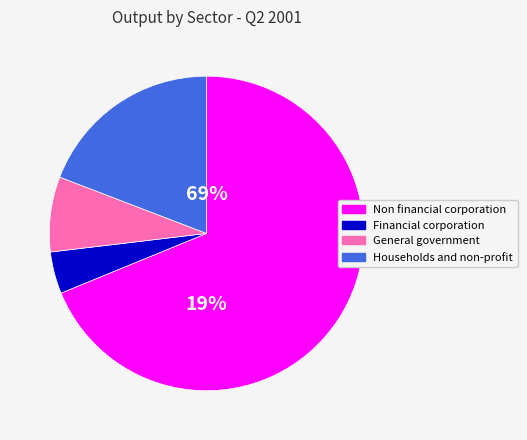

What percentage is the General government slice, to the nearest percent?

8%